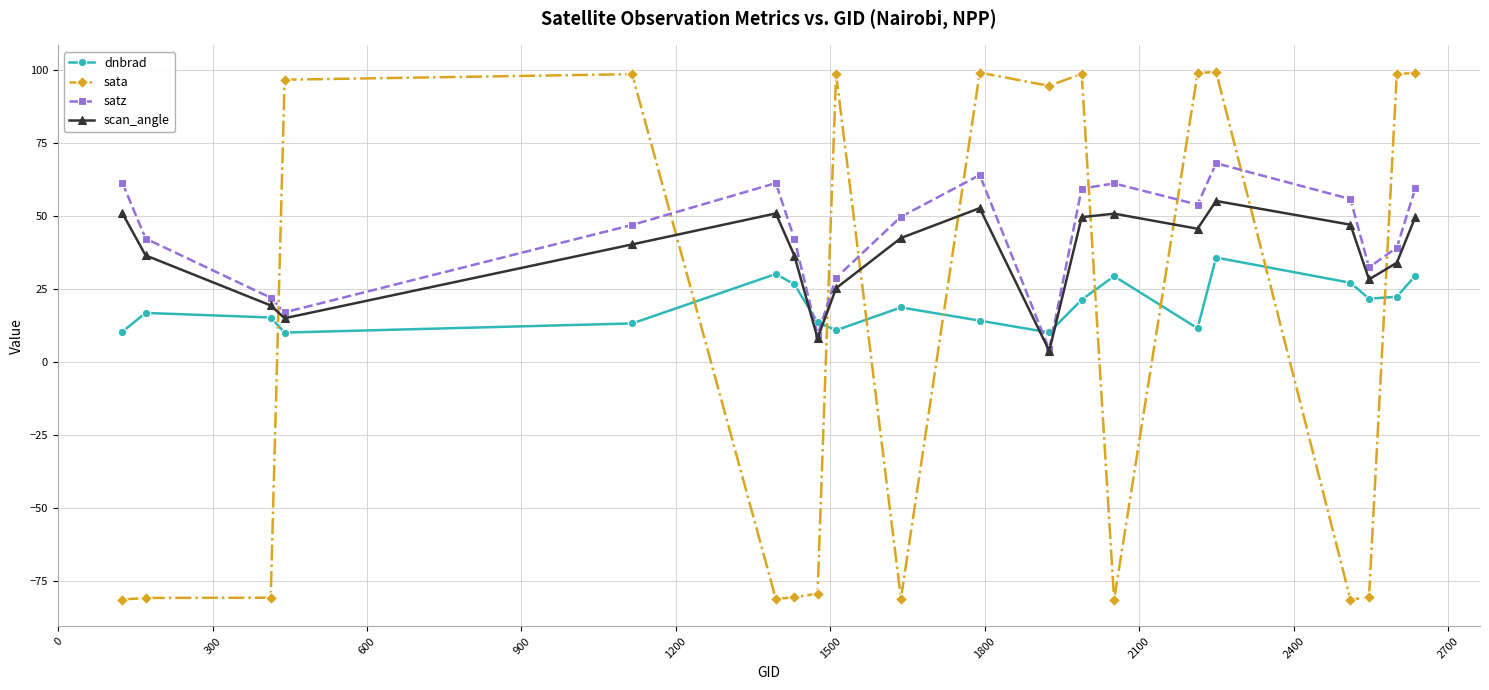

True or false: satz and dnbrad cross at least once.

True